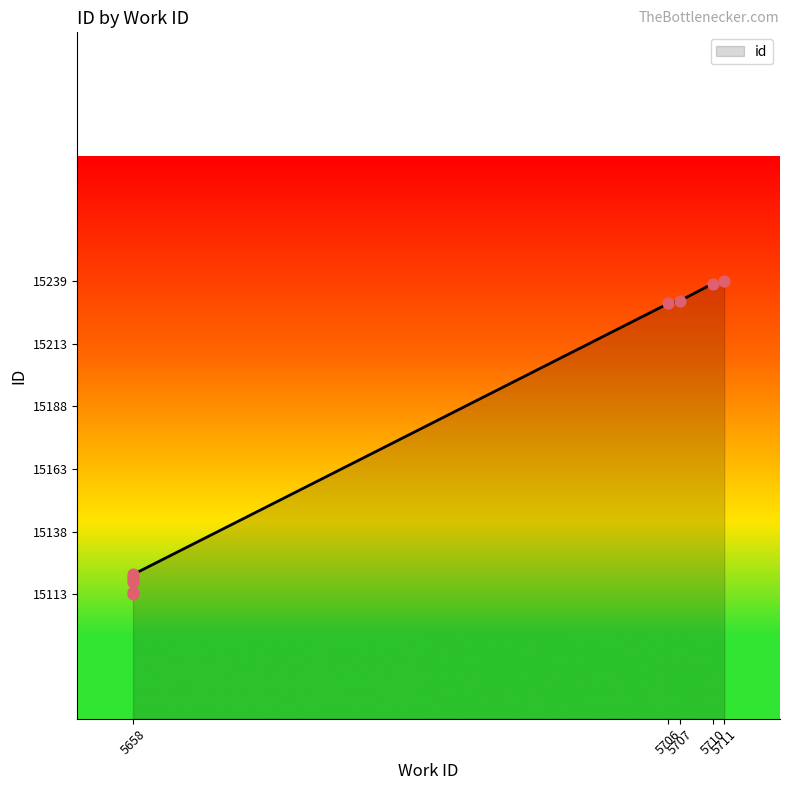

What is the change in value from 5658 to 5658?

+3